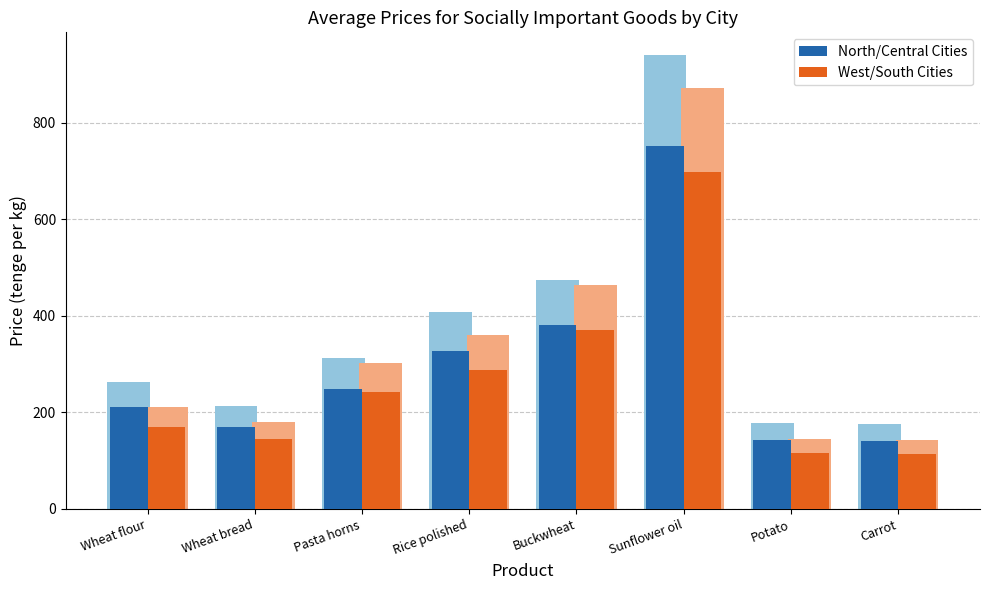

The North/Central Cities series shows 380.0 at Buckwheat. True or false?

True